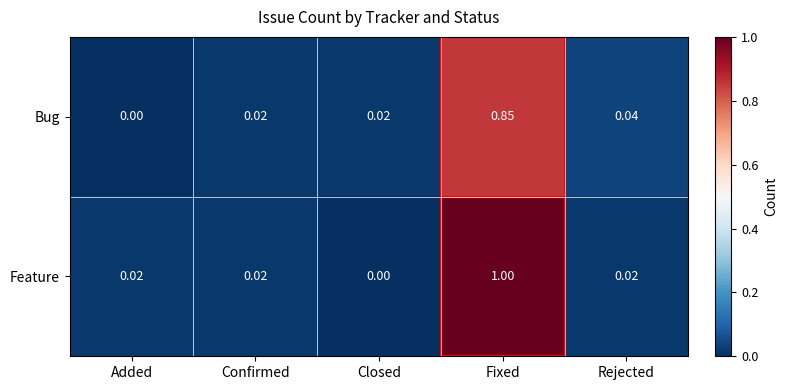

Which series changed the most between Confirmed and Fixed?

Feature